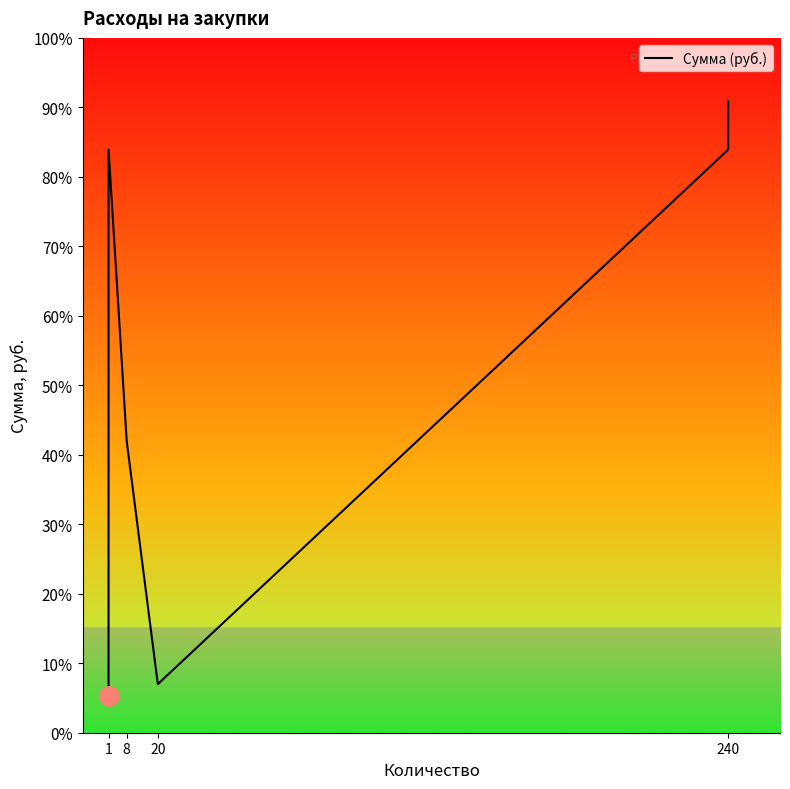

What is the value of the 6th point from the left?

240000